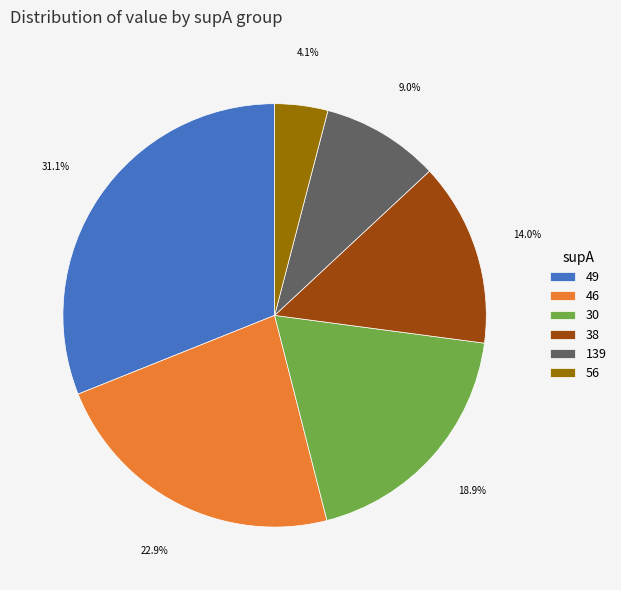

What portion of the pie excludes 139?

91.0%